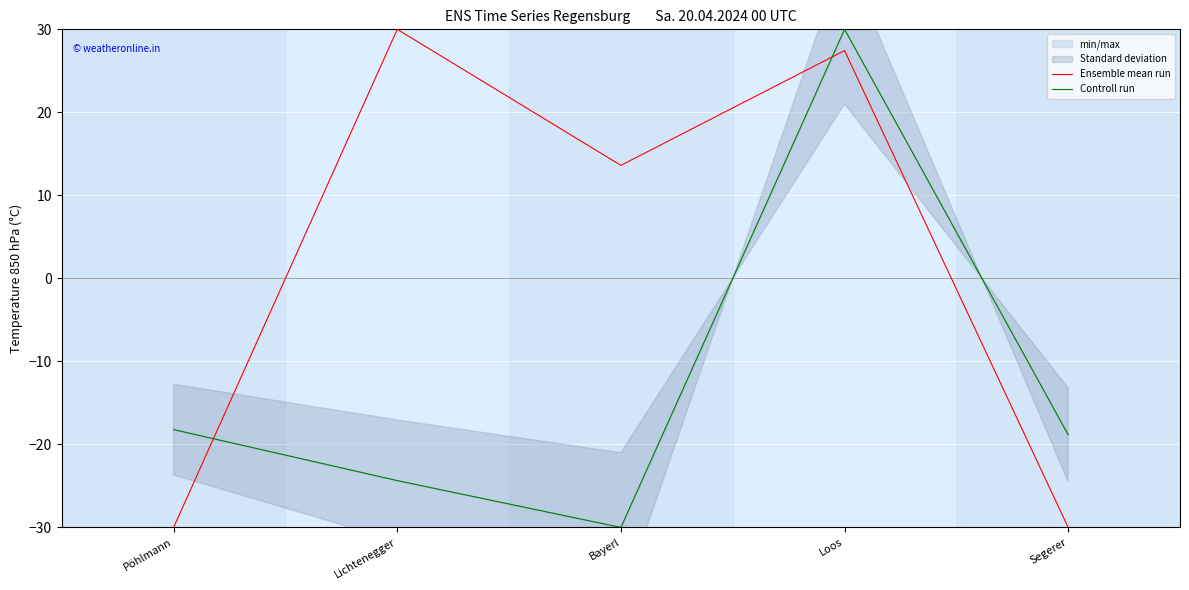

What is the greatest value displayed?

30.0